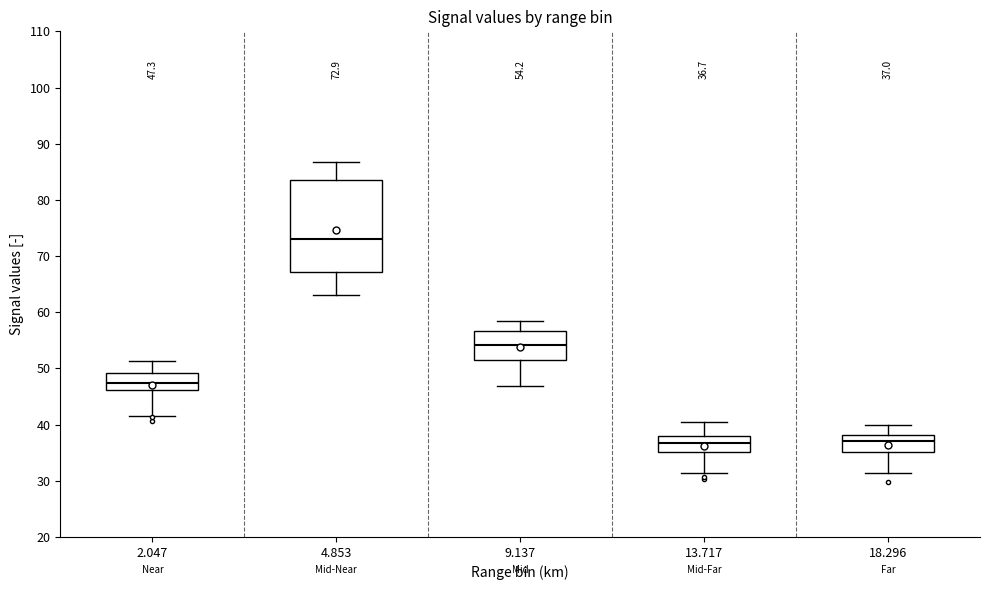

Comparing the boxes themselves (not the whiskers), which one is the tallest?

4.853